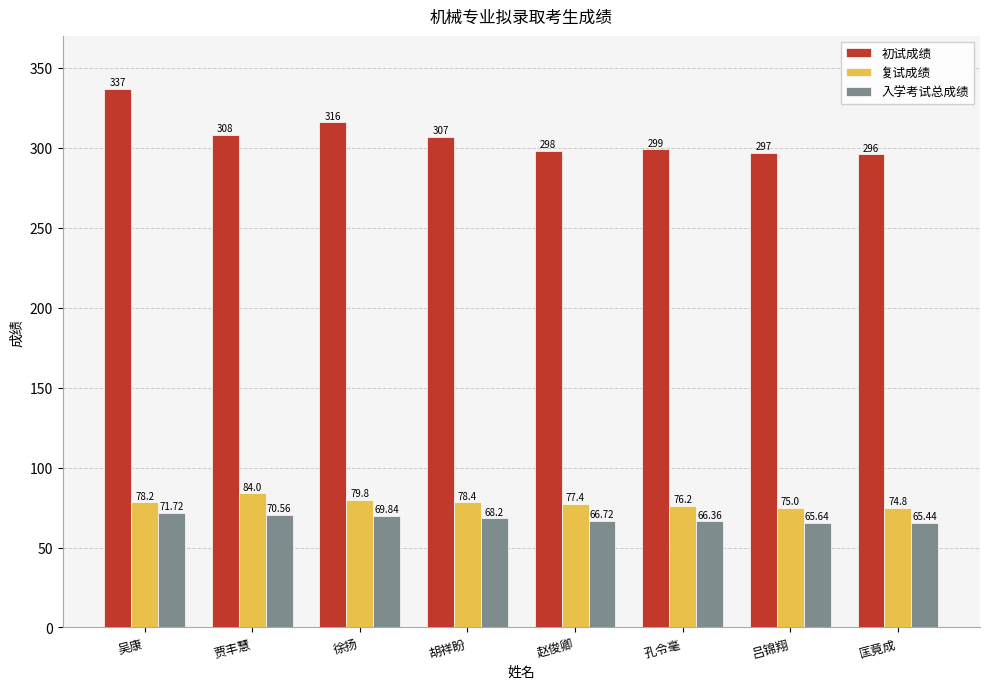

What are all the series names shown in the legend?

初试成绩, 复试成绩, 入学考试总成绩